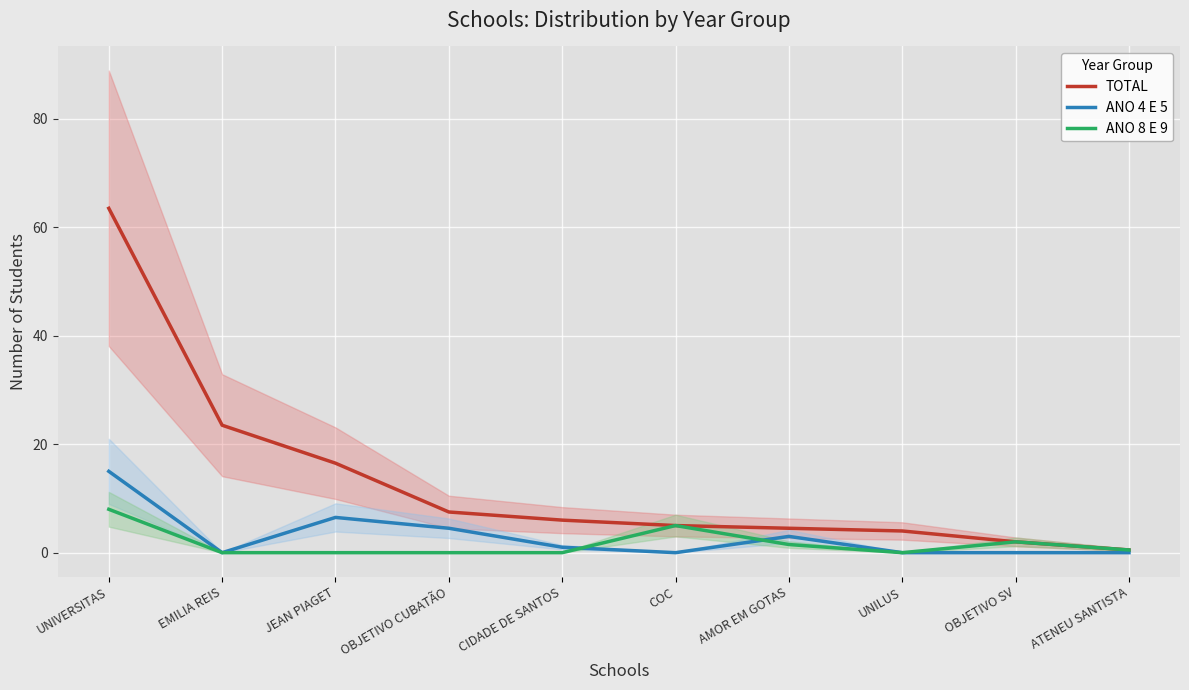

Which has a higher value, AMOR EM GOTAS or UNILUS?

AMOR EM GOTAS